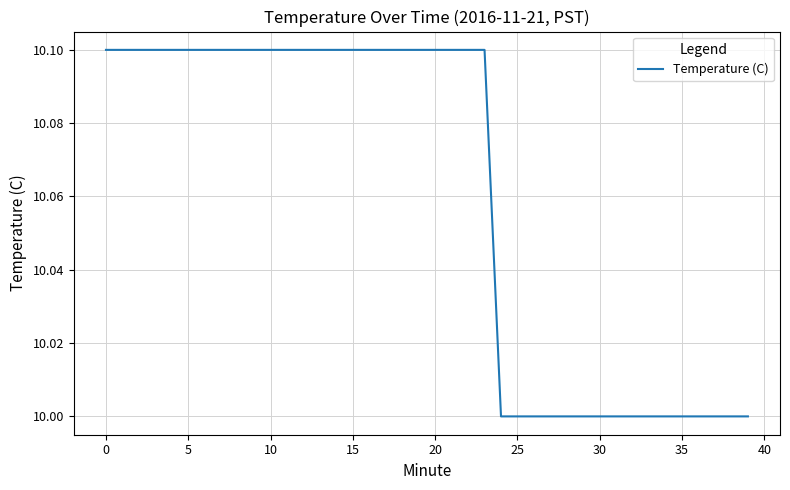

What is the smallest value displayed?

10.0